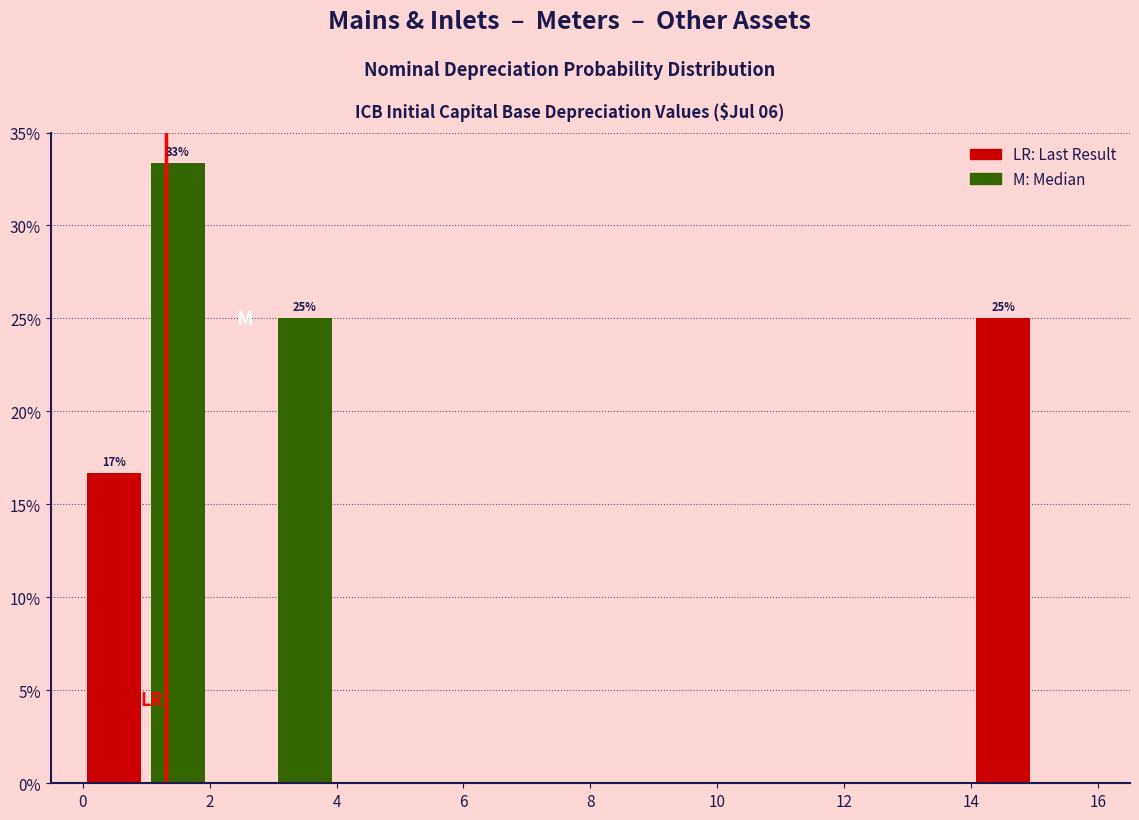

Over which range of the x-axis is the bar tallest?

1 to 2